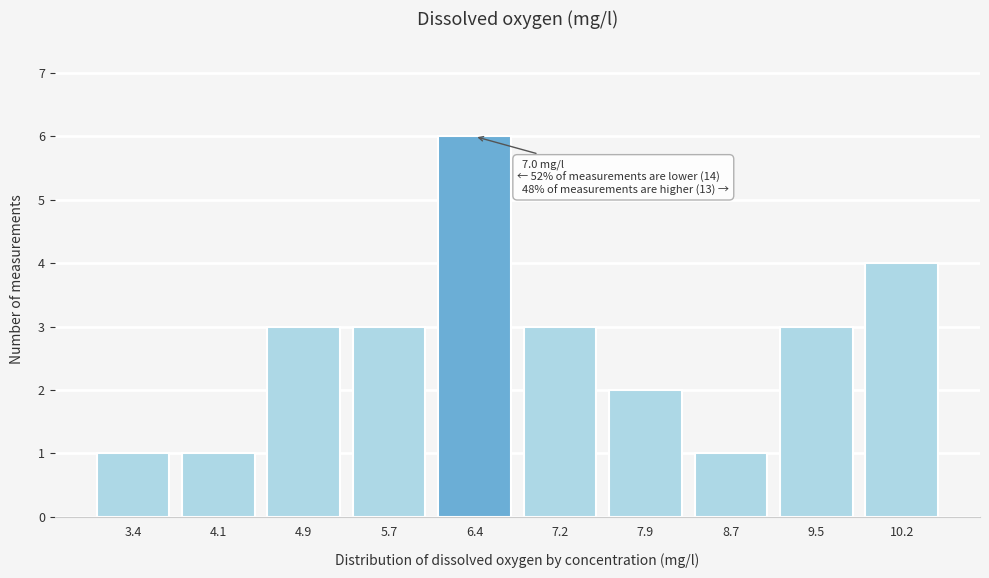

Reading left to right, what are all the values shown in this chart?

1	1	3	3	6	3	2	1	3	4